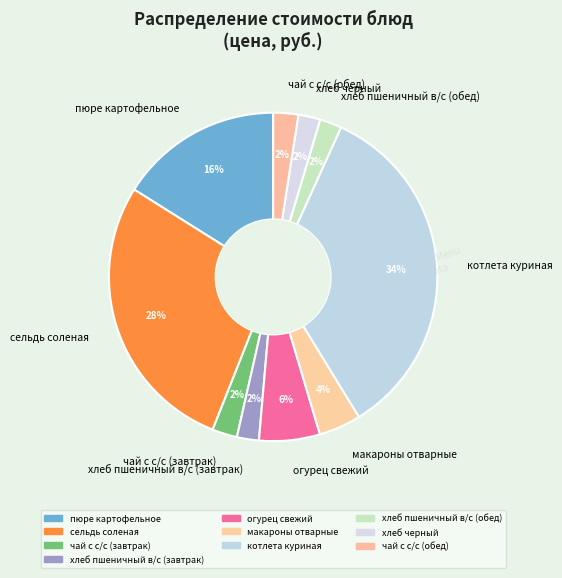

Which slice is the largest?

котлета куриная